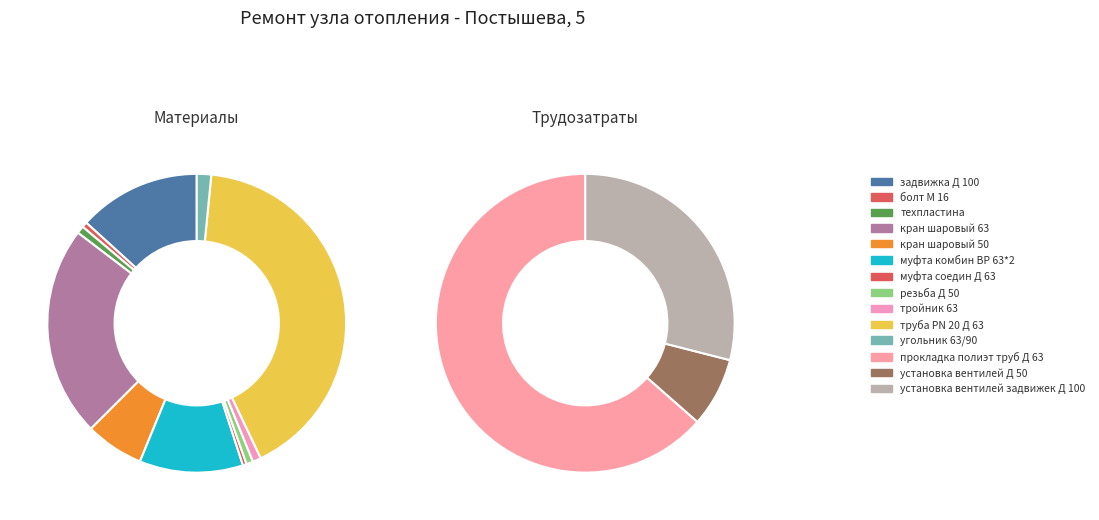

Is it true that муфта соедин Д 63 is 1% of the pie?

False